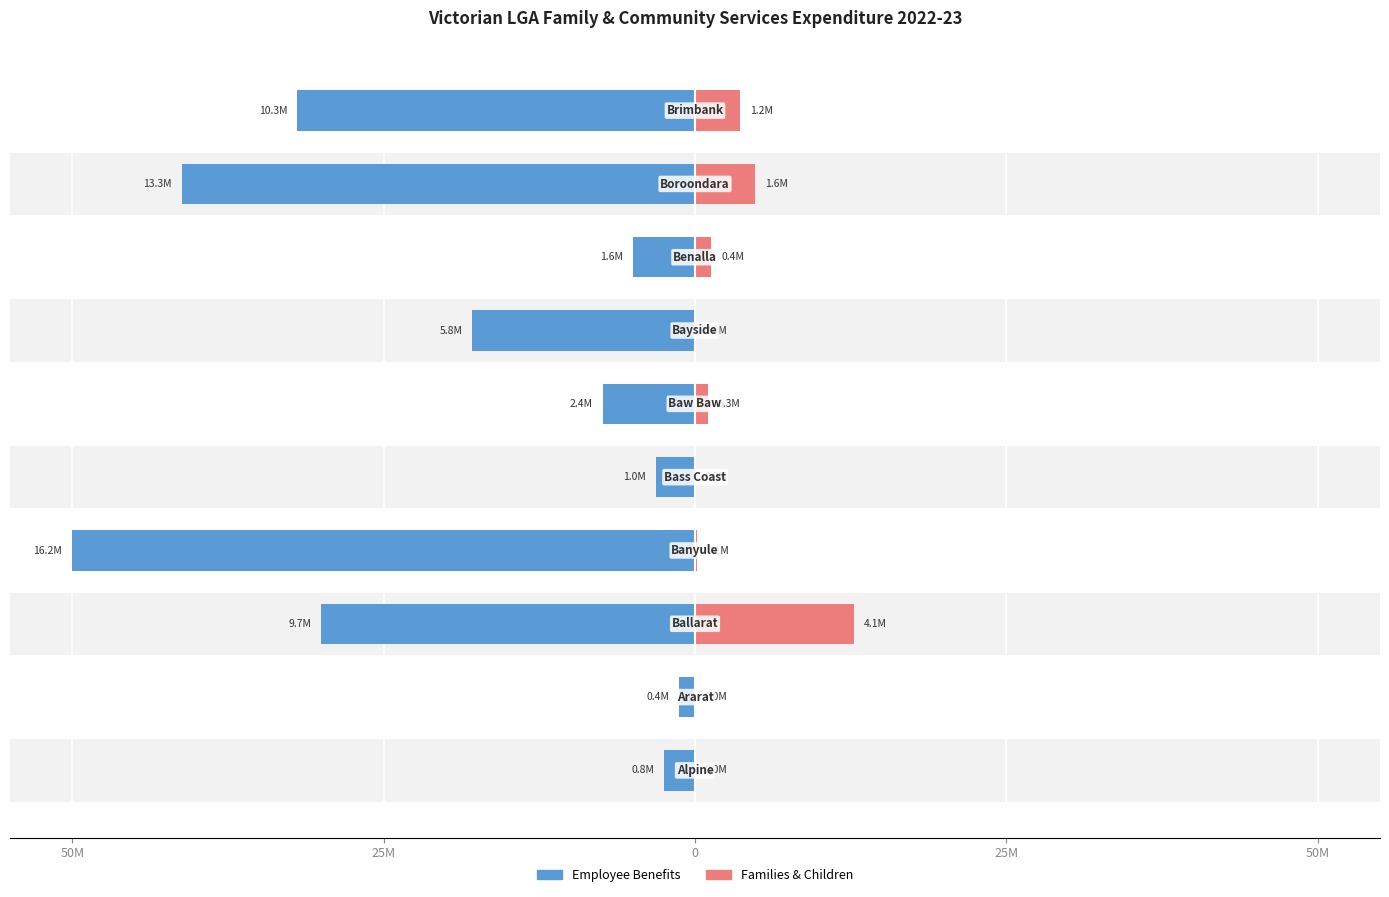

What is the minimum value shown in the chart?

-50.0